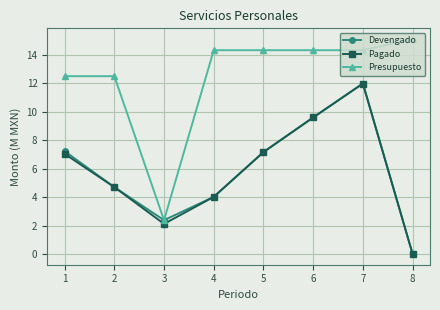

Is it true that Pagado equals 4.3 at 1?

False